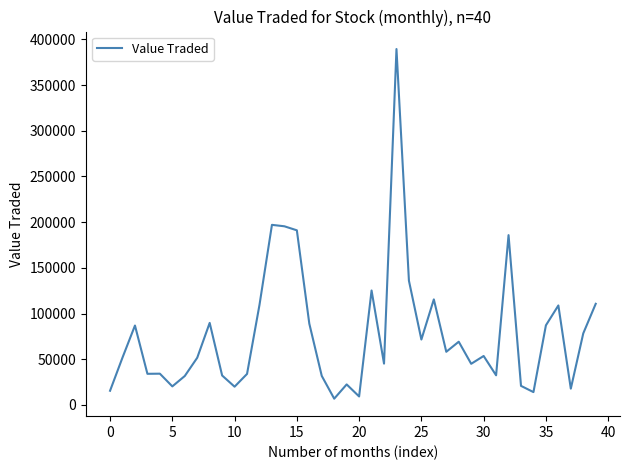

What is the sum of all values?

3117333